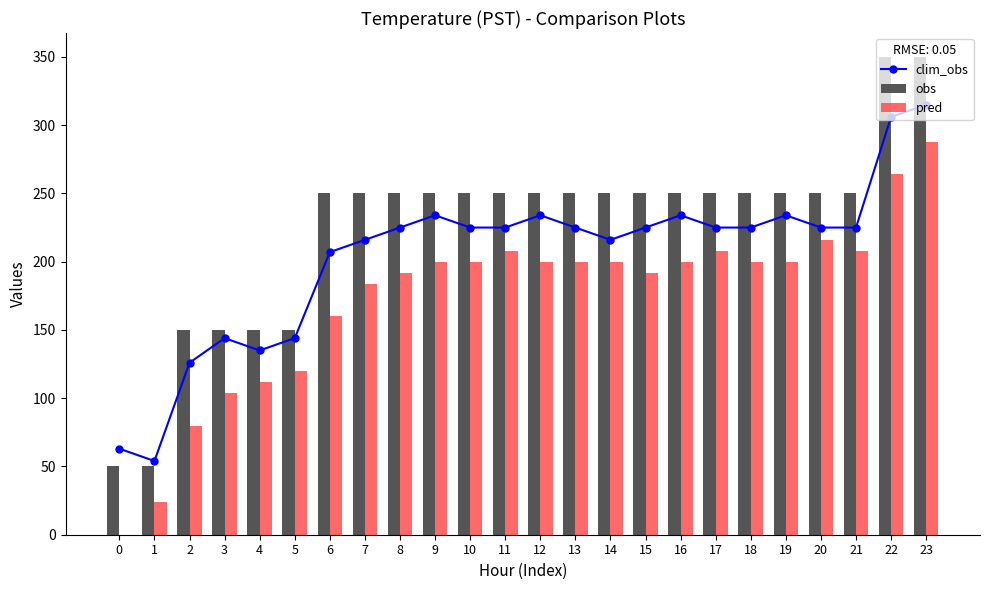

How many groups of bars are there?

24